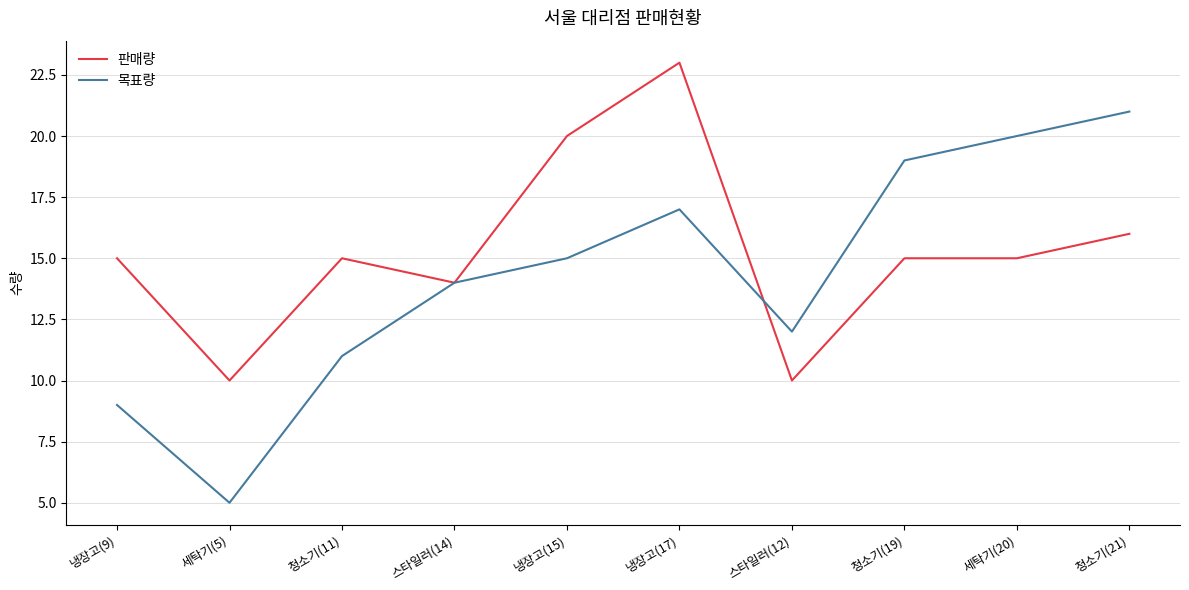

Reading left to right, transcribe all the data shown in this chart.

판매량: 냉장고(9)=15	세탁기(5)=10	청소기(11)=15	스타일러(14)=14	냉장고(15)=20	냉장고(17)=23	스타일러(12)=10	청소기(19)=15	세탁기(20)=15	청소기(21)=16
목표량: 냉장고(9)=9	세탁기(5)=5	청소기(11)=11	스타일러(14)=14	냉장고(15)=15	냉장고(17)=17	스타일러(12)=12	청소기(19)=19	세탁기(20)=20	청소기(21)=21